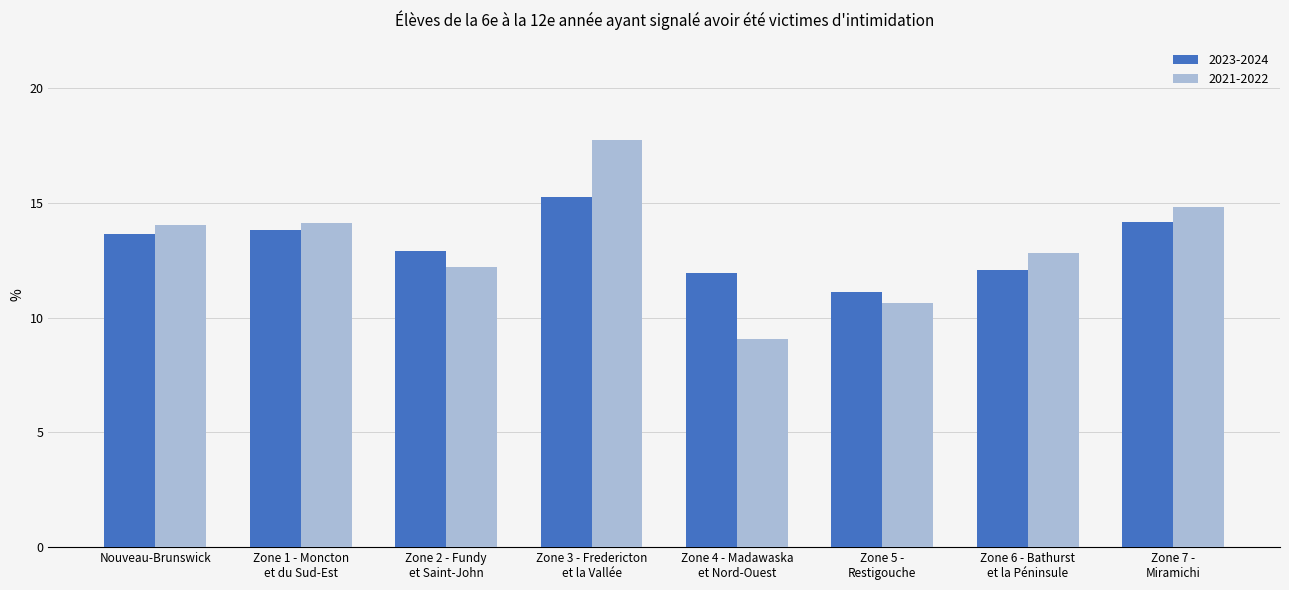

Rank the series by their maximum value, from highest to lowest.

2021-2022, 2023-2024